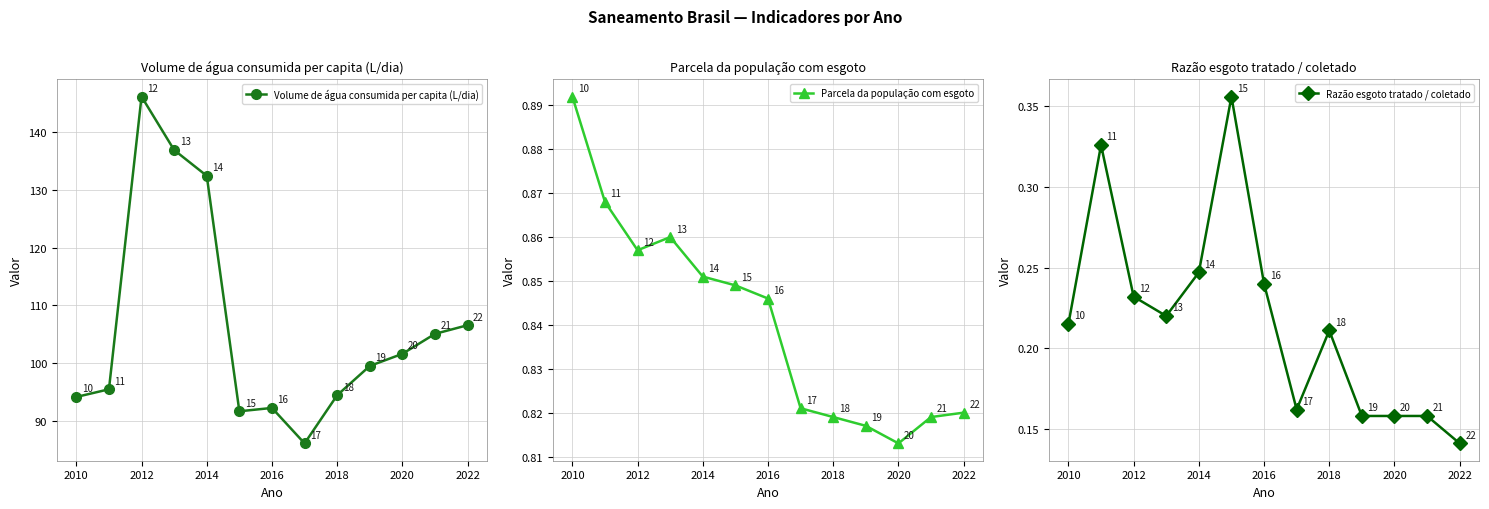

Where is the first local maximum for Volume de água consumida per capita (L/dia)?

2012